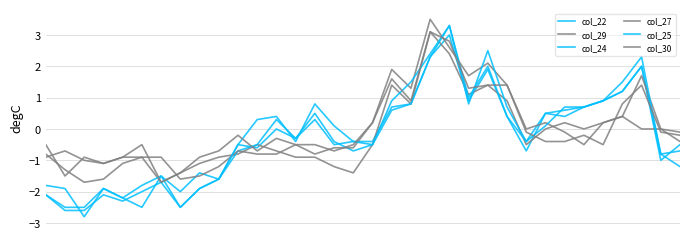

List the series in order of their peak value, lowest first.

col_22, col_29, col_30, col_24, col_25, col_27